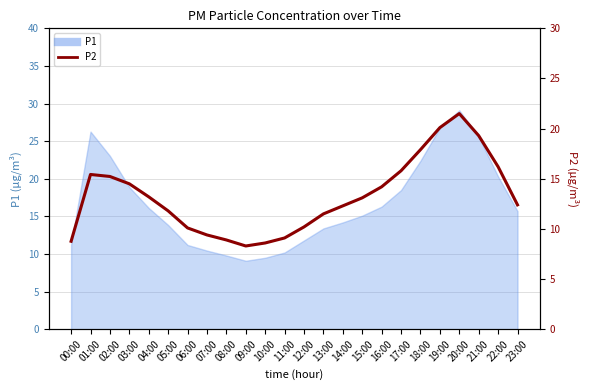

What is the sum of the values at 08:00 and 15:00?

22.0